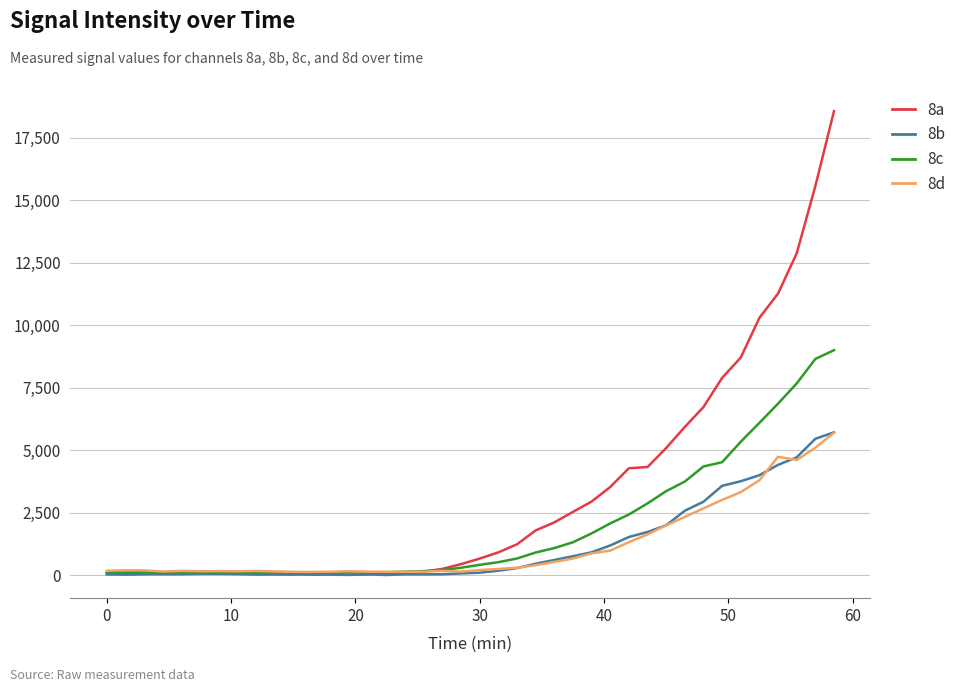

After their last crossing, which series has the higher values: 8d or 8c?

8c